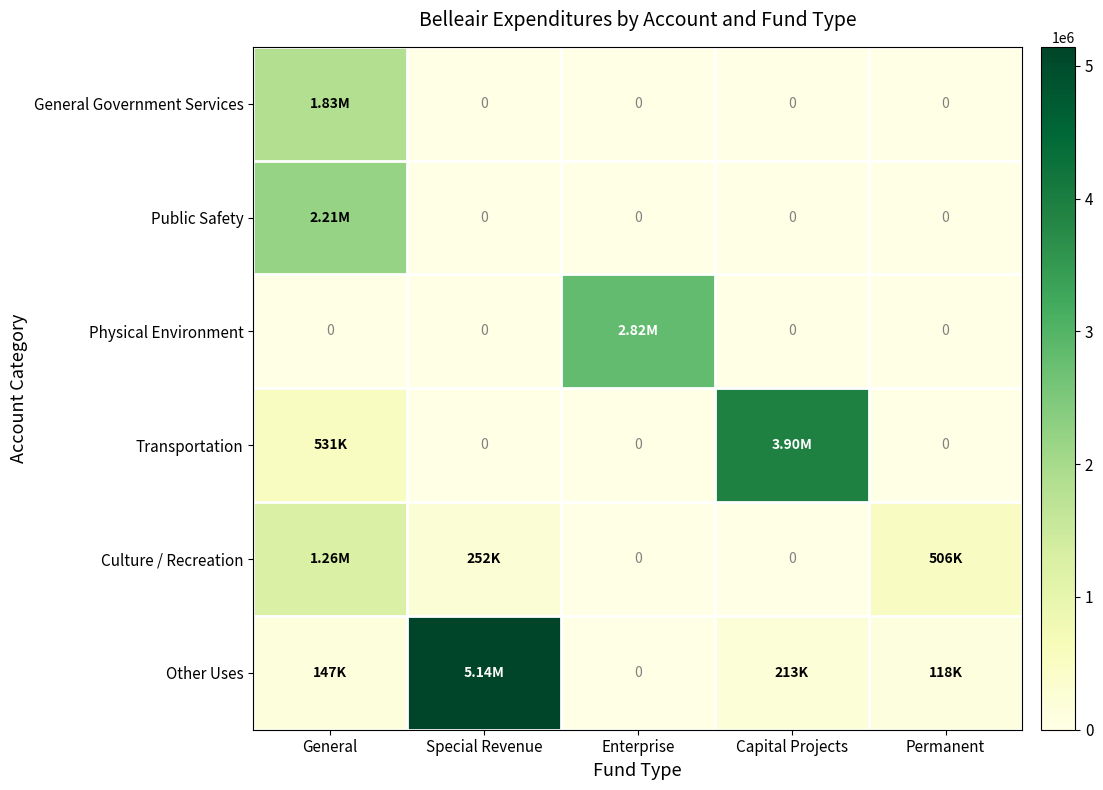

List the series in order of their peak value, highest first.

Other Uses, Transportation, Physical Environment, Public Safety, General Government Services, Culture / Recreation